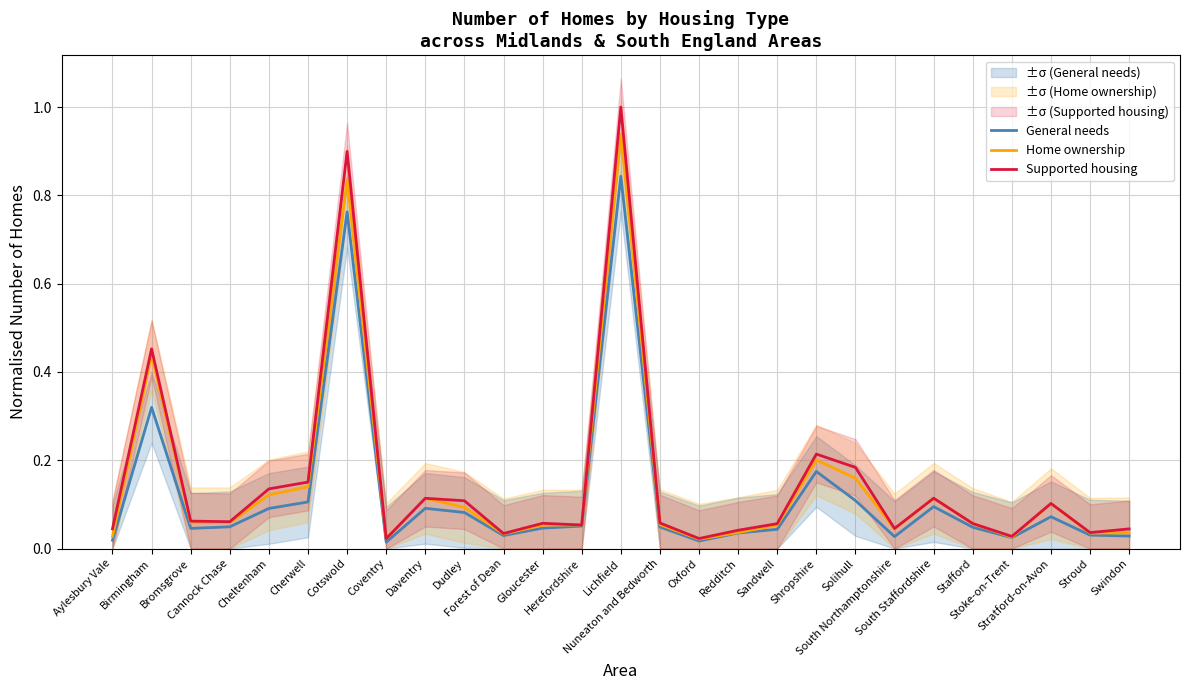

The General needs series shows 0.2 at Cotswold. True or false?

False